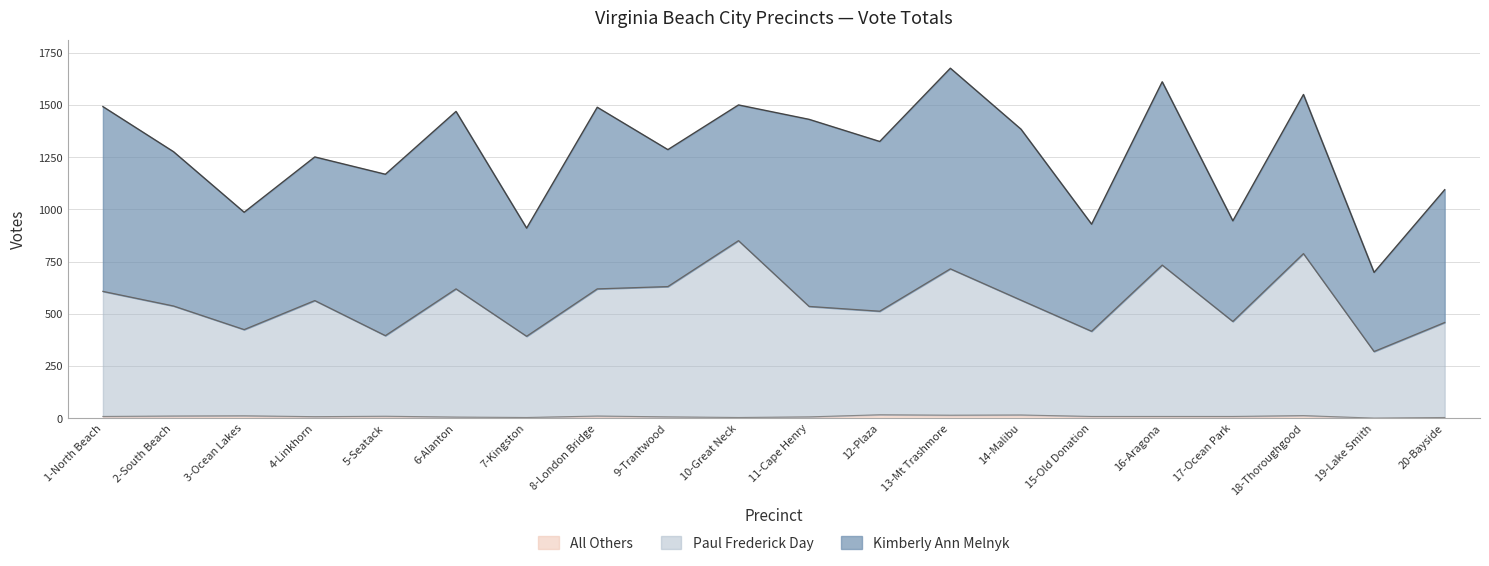

At which label does Paul Frederick Day reach its peak?

10-Great Neck